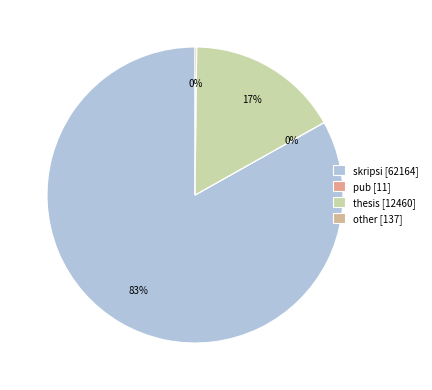

Rank the categories by value from highest to lowest.

skripsi, thesis, other, pub